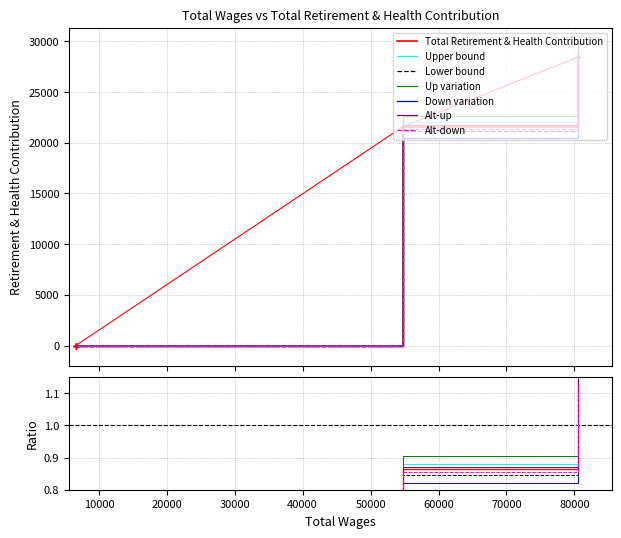

How many data points does each series have?

7